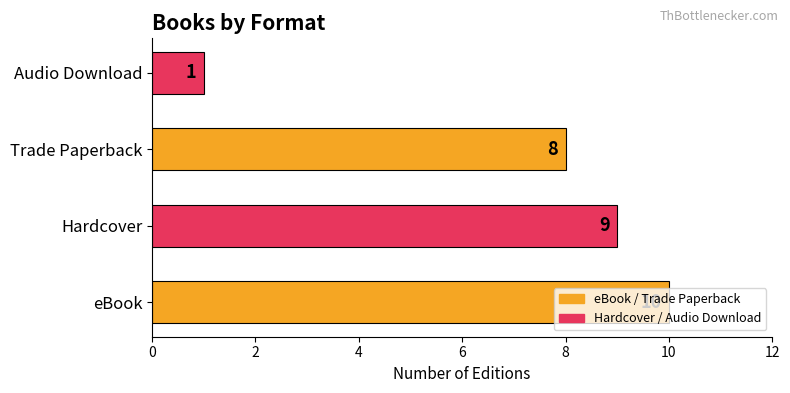

How many values are between 8 and 10?

3